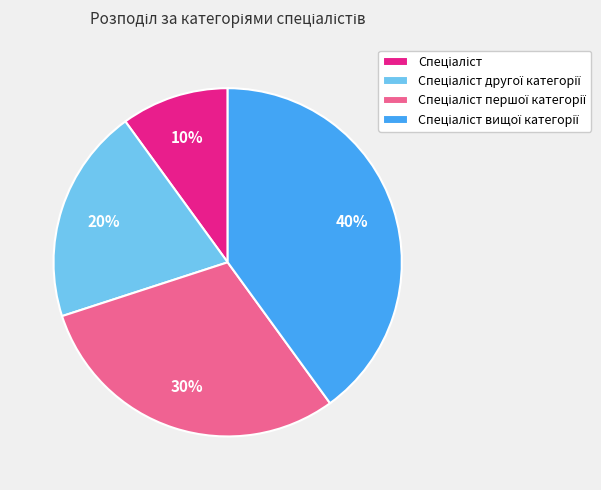

Is there a majority slice in this chart?

No